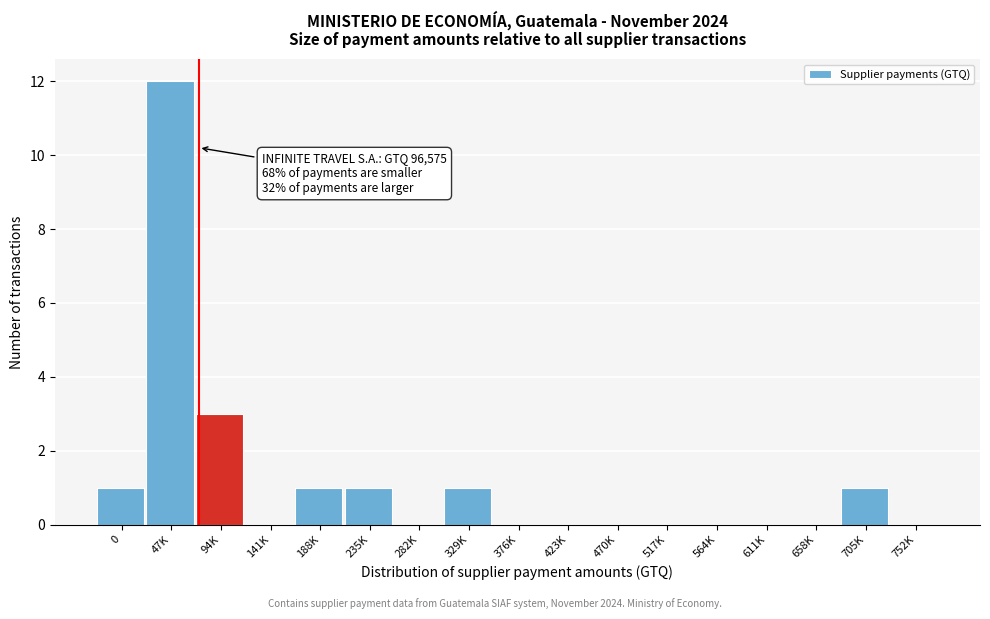

Reading right to left, extract all data points from this chart.

752K=0	705K=1	658K=0	611K=0	564K=0	517K=0	470K=0	423K=0	376K=0	329K=1	282K=0	235K=1	188K=1	141K=0	94K=3	47K=12	0=1